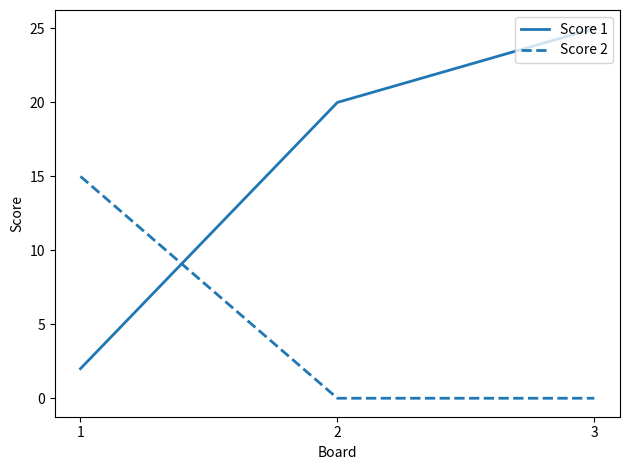

Count the number of data series in this chart.

2